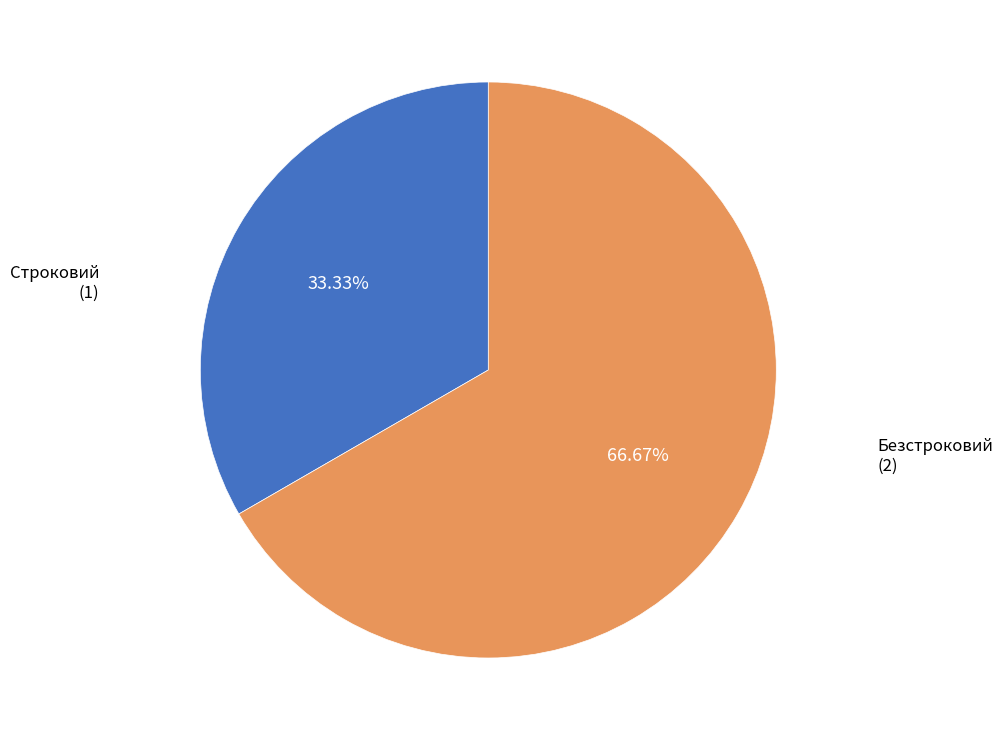

Is there any slice that represents more than half of the pie?

Yes